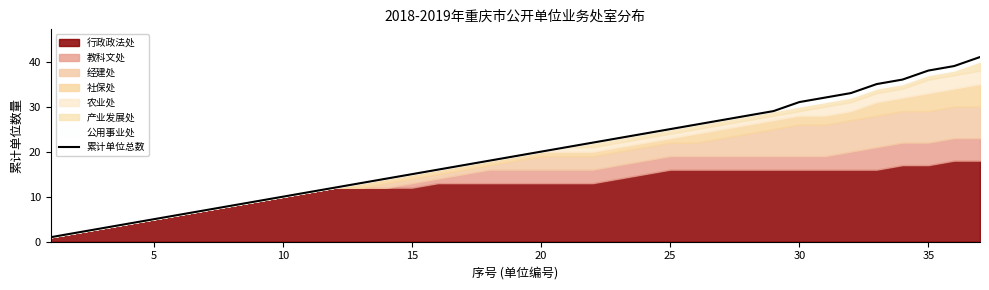

How many lines are shown in the chart?

1